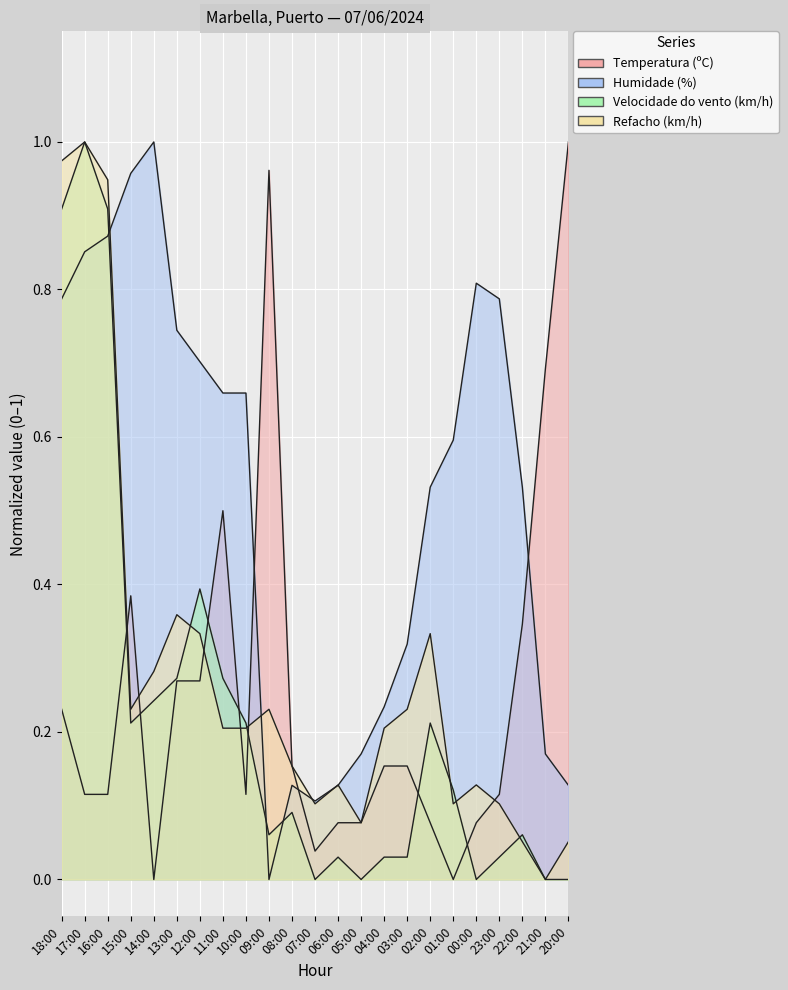

At which category is the sum across all series the highest?

17:00